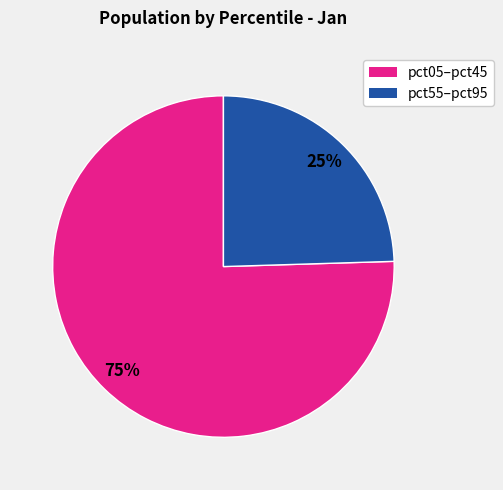

To the nearest percent, what is the average slice percentage?

50%